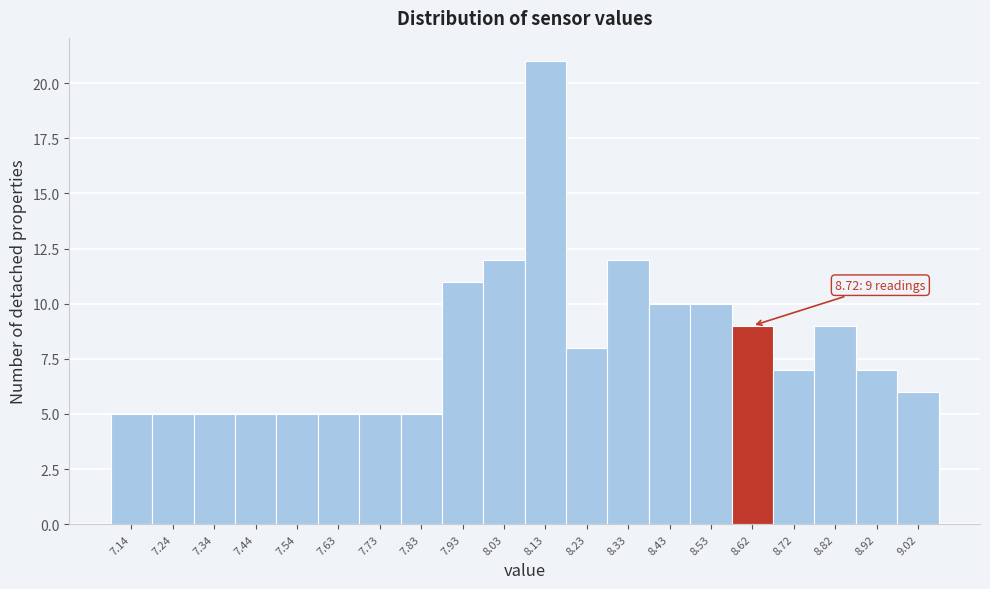

Reading left to right, extract all data points from this chart.

7.14=5	7.24=5	7.34=5	7.44=5	7.54=5	7.63=5	7.73=5	7.83=5	7.93=11	8.03=12	8.13=21	8.23=8	8.33=12	8.43=10	8.53=10	8.62=9	8.72=7	8.82=9	8.92=7	9.02=6